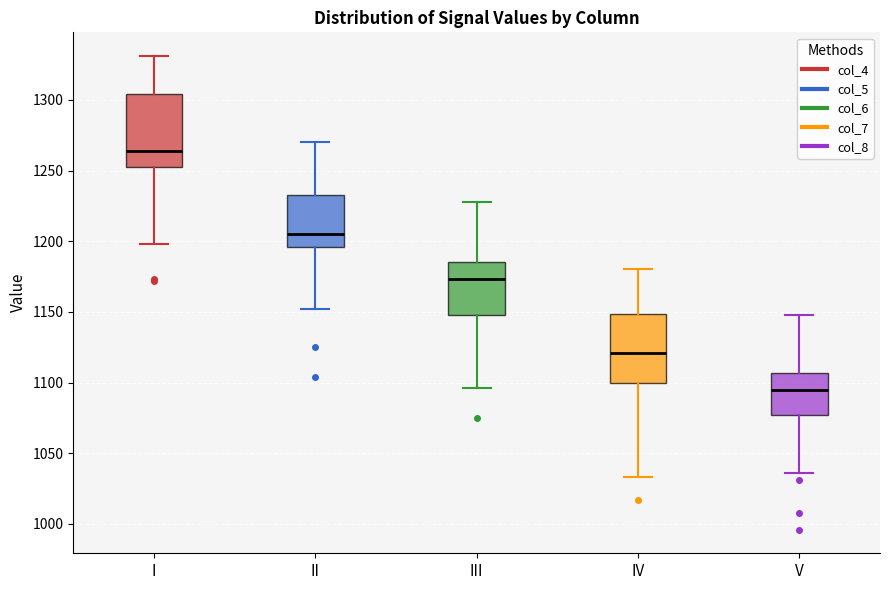

Where is the lower edge of the box for I on the y-axis? The values are not printed on the chart, so give them approximately, as read against the axis.

1250